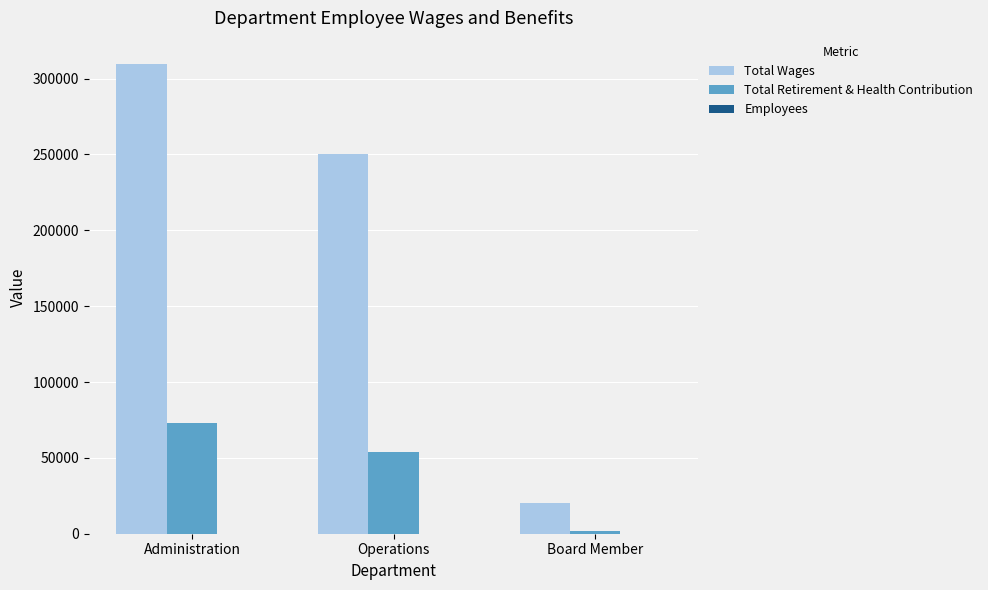

True or false: Total Wages has a value of 168158 at Administration.

False